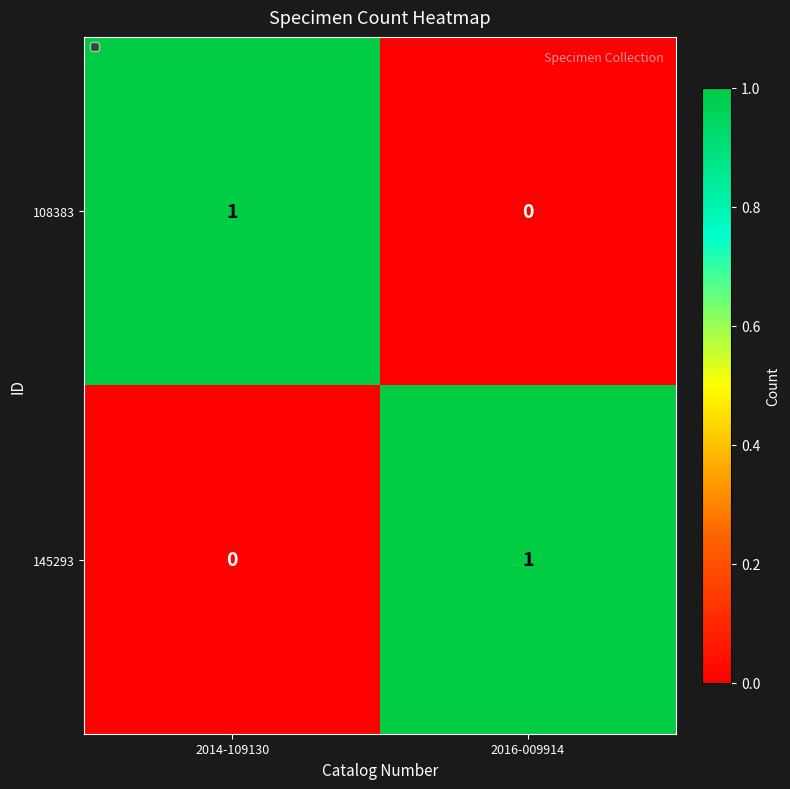

At which label is 145293 closest to 0?

2014-109130